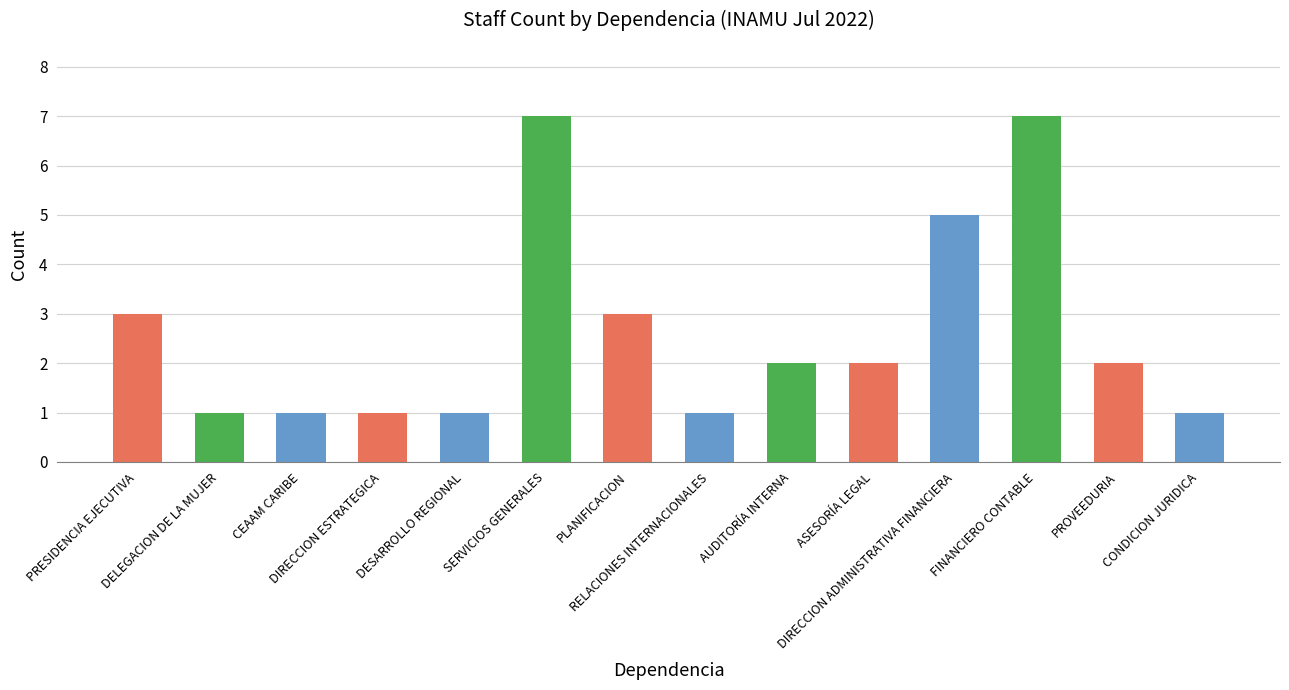

True or false: the data shows 3 at PRESIDENCIA EJECUTIVA.

True